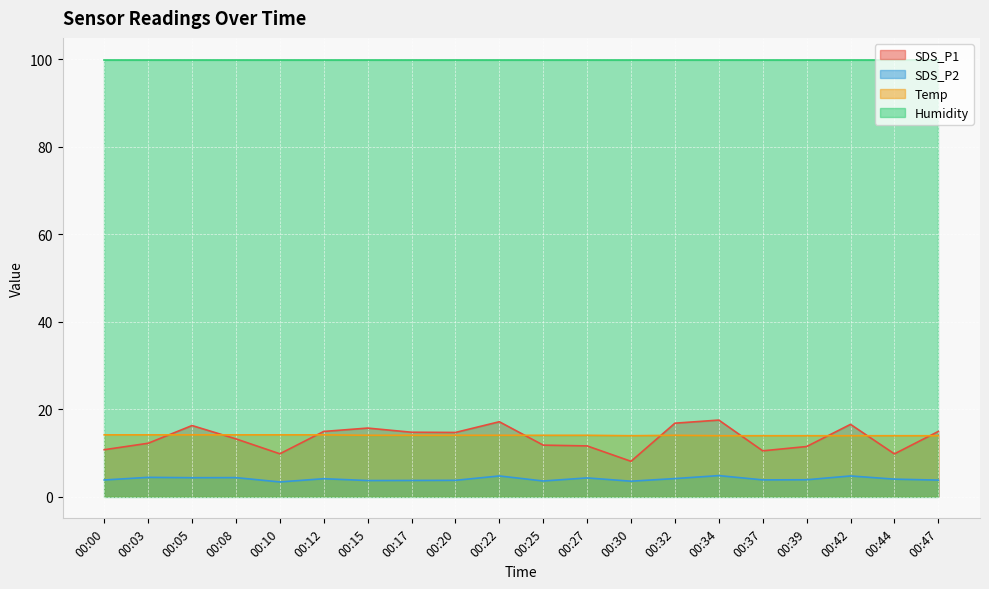

What is the maximum value shown in the chart?

99.9